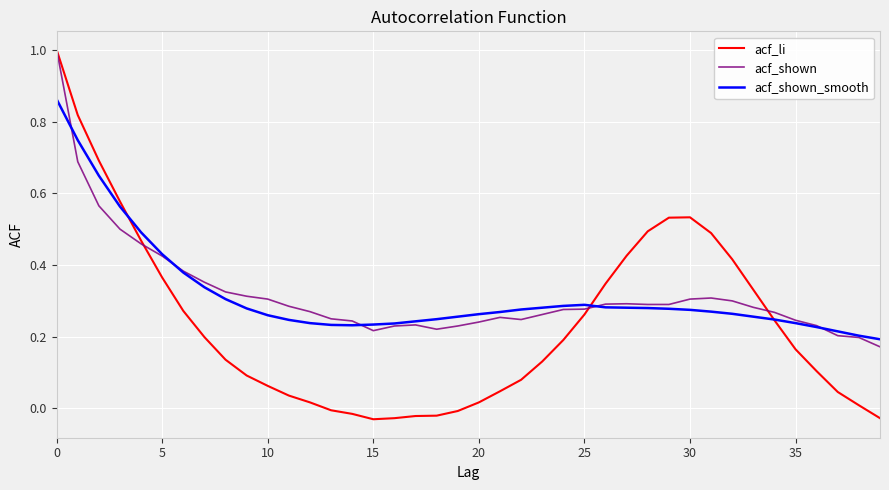

What is the greatest value displayed?

1.0